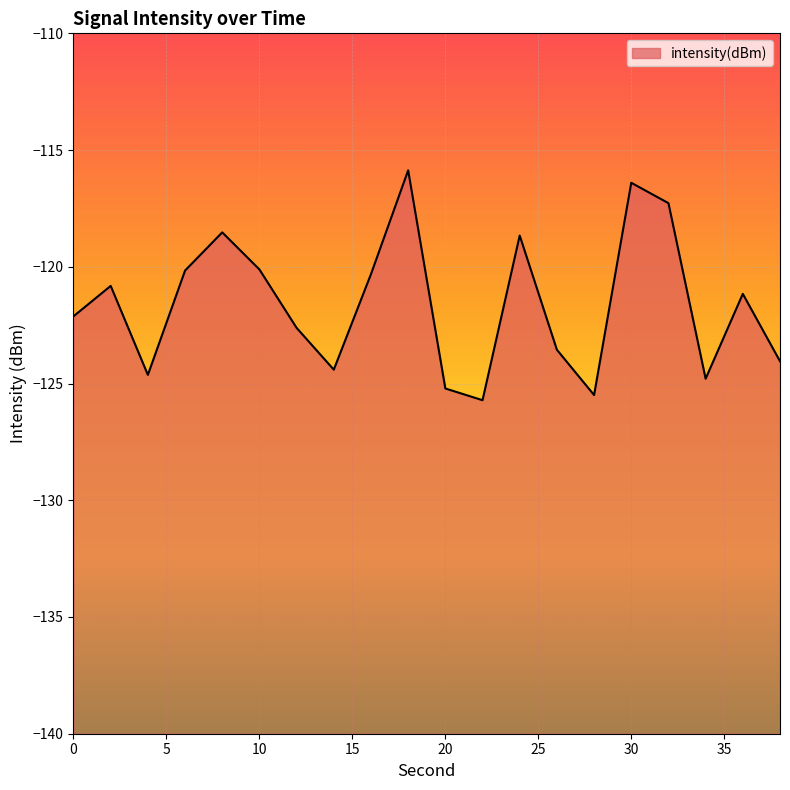

Reading right to left, transcribe all the data shown in this chart.

-124.0	-121.2	-124.8	-117.3	-116.4	-125.5	-123.6	-118.7	-125.7	-125.2	-115.9	-120.3	-124.4	-122.6	-120.1	-118.5	-120.2	-124.6	-120.8	-122.1